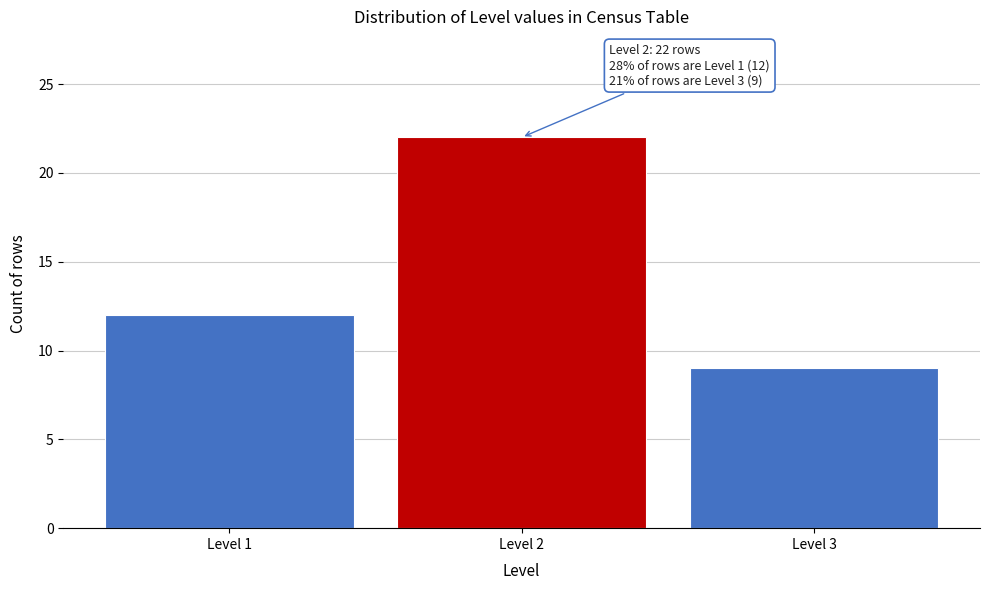

Reading left to right, extract all data points from this chart.

12	22	9